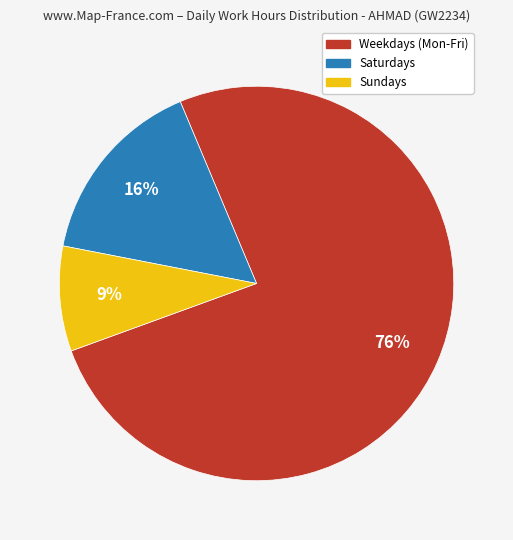

Does any single category account for the majority?

Yes